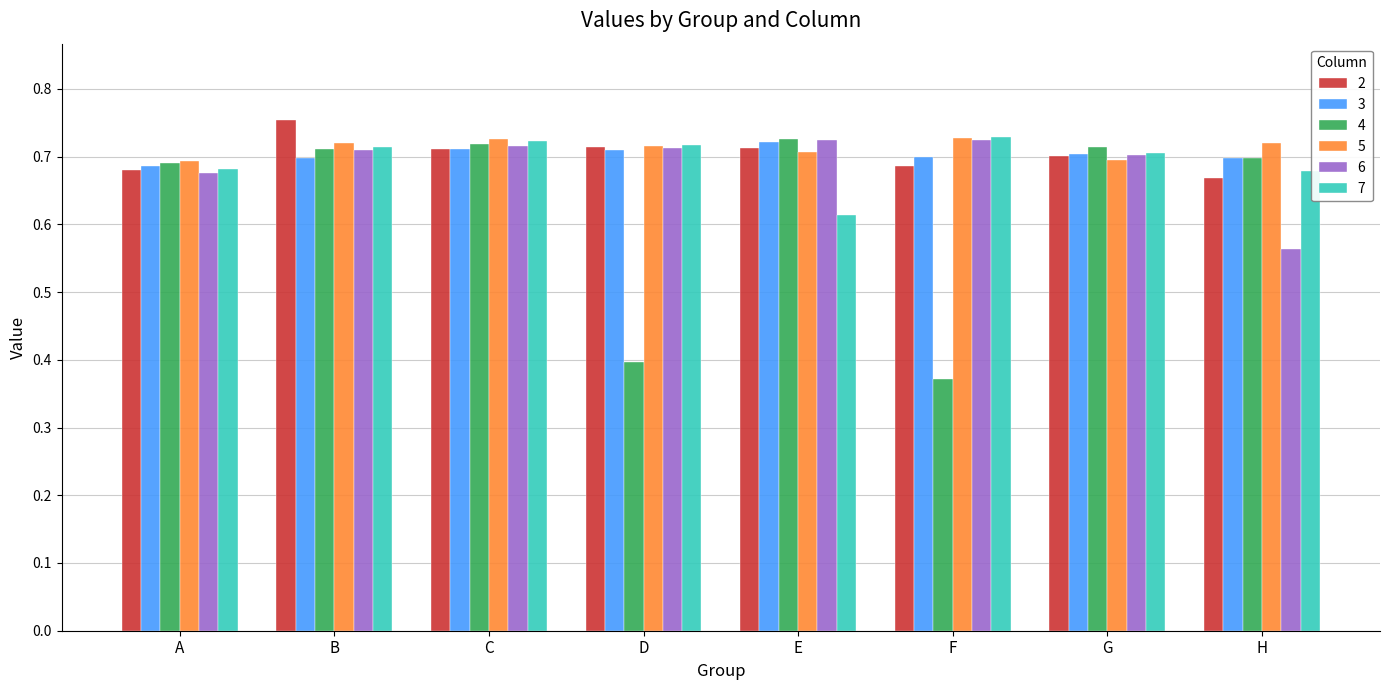

Are the bars grouped side by side (vs. stacked)?

Yes